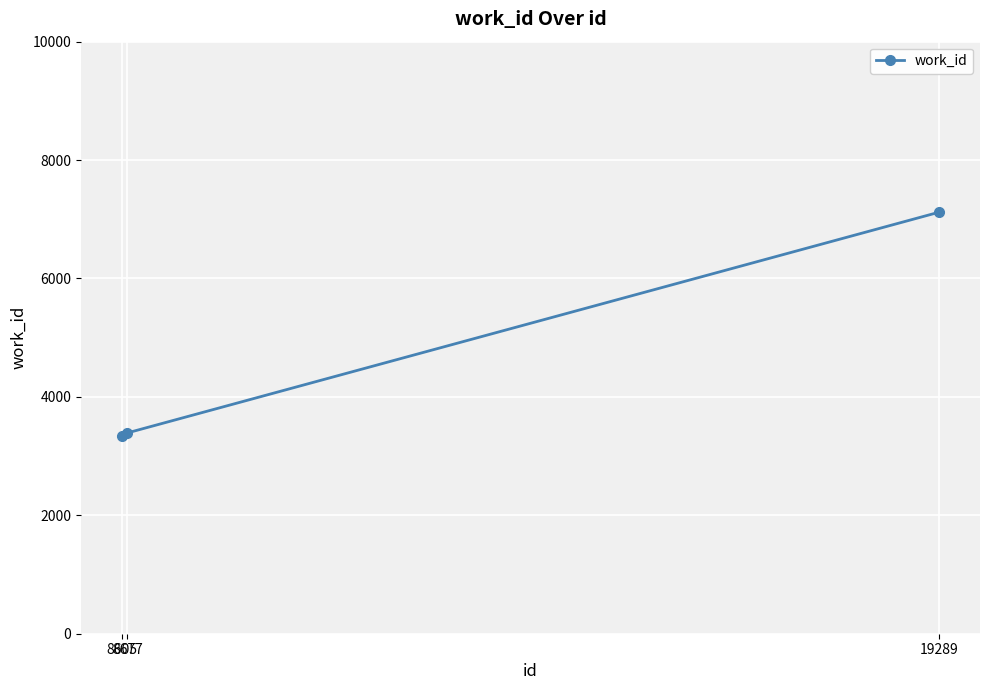

What is the sum of all values?

13846